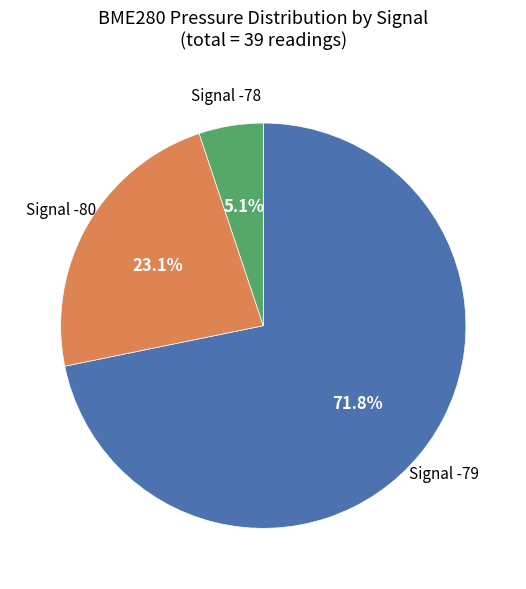

Does any single category account for the majority?

Yes